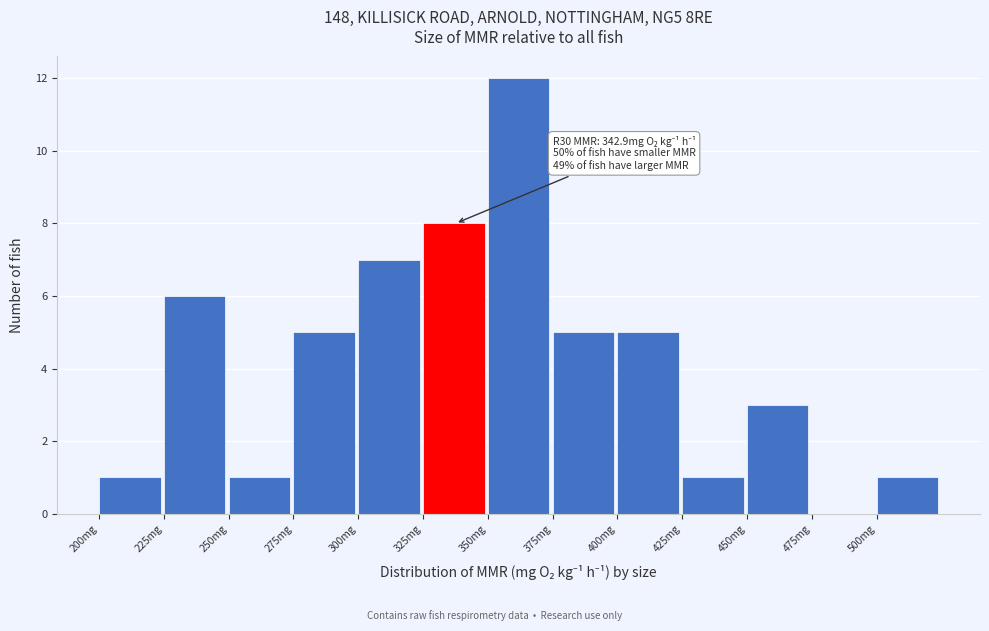

Which range on the x-axis has the tallest bar?

350 to 375